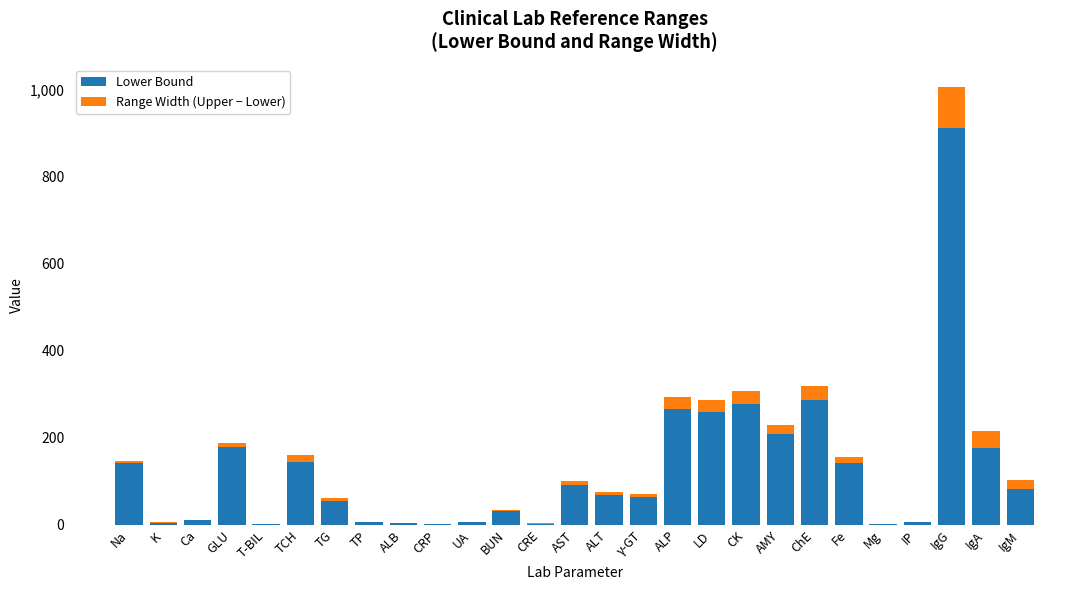

Is it true that Lower Bound equals 253.8 at IgA?

False